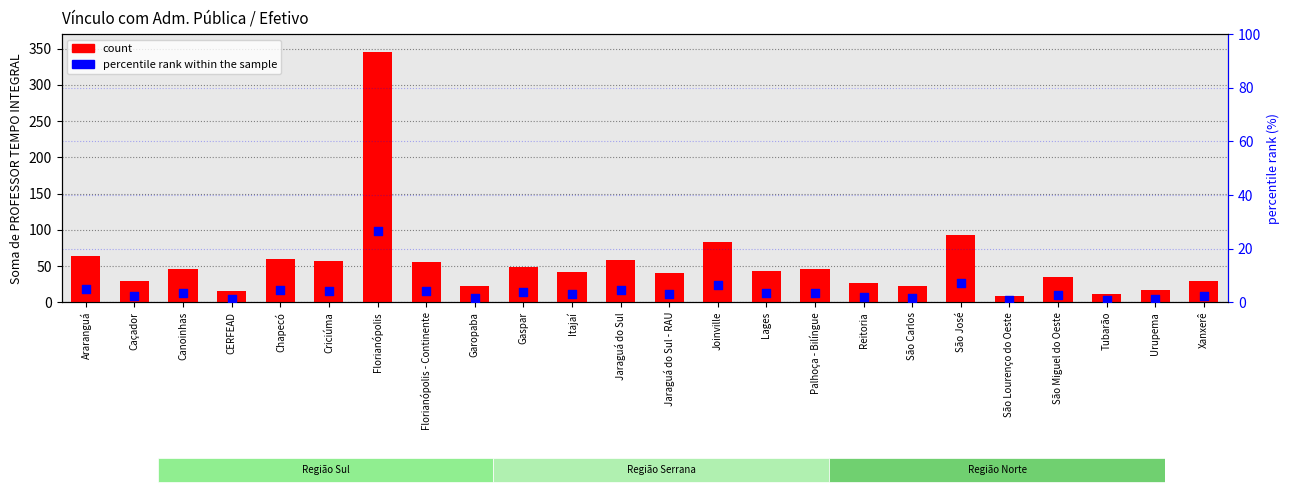

At which category is the sum across all series the highest?

Florianópolis